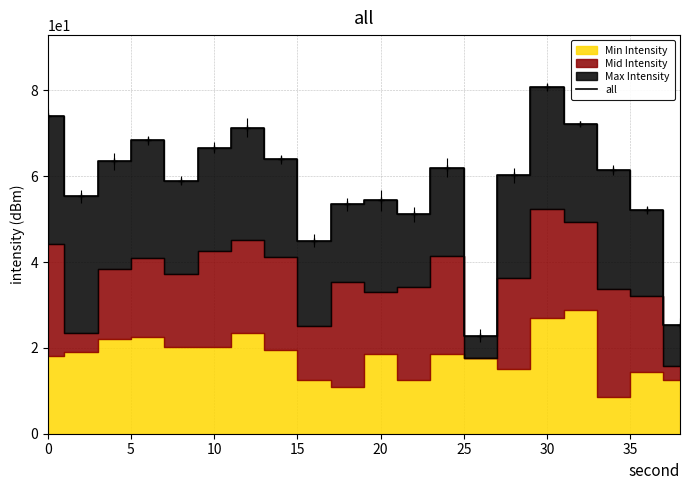

How many values are below 61?

10